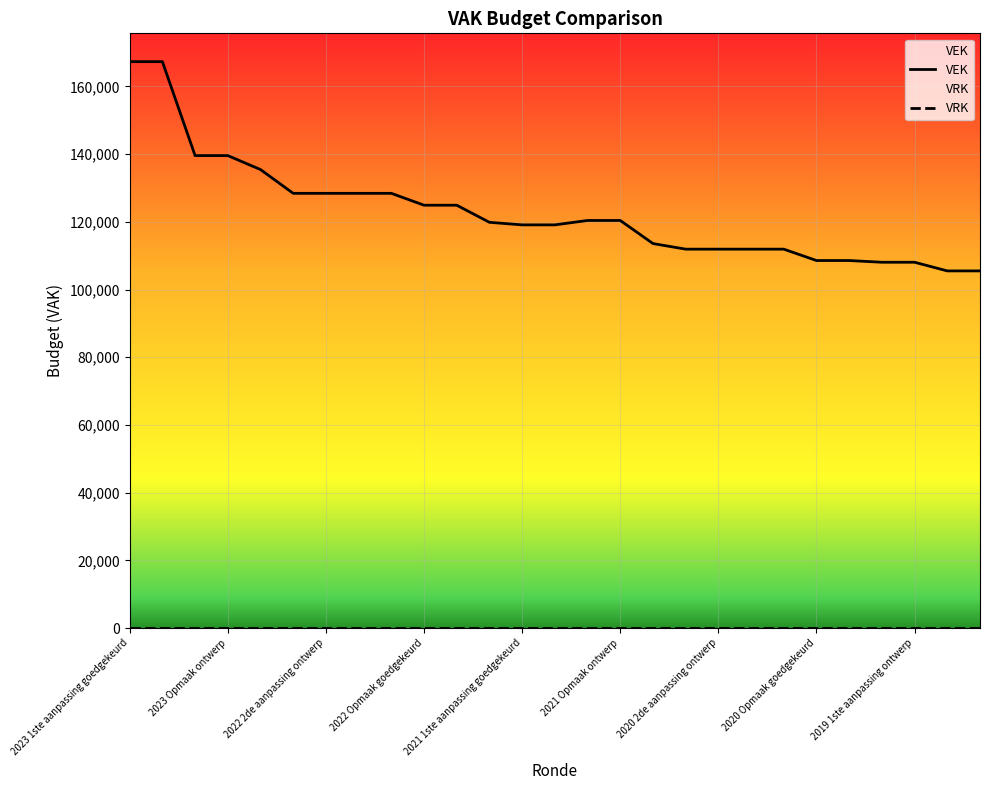

At which label does the data first exceed 119844?

2023 1ste aanpassing goedgekeurd